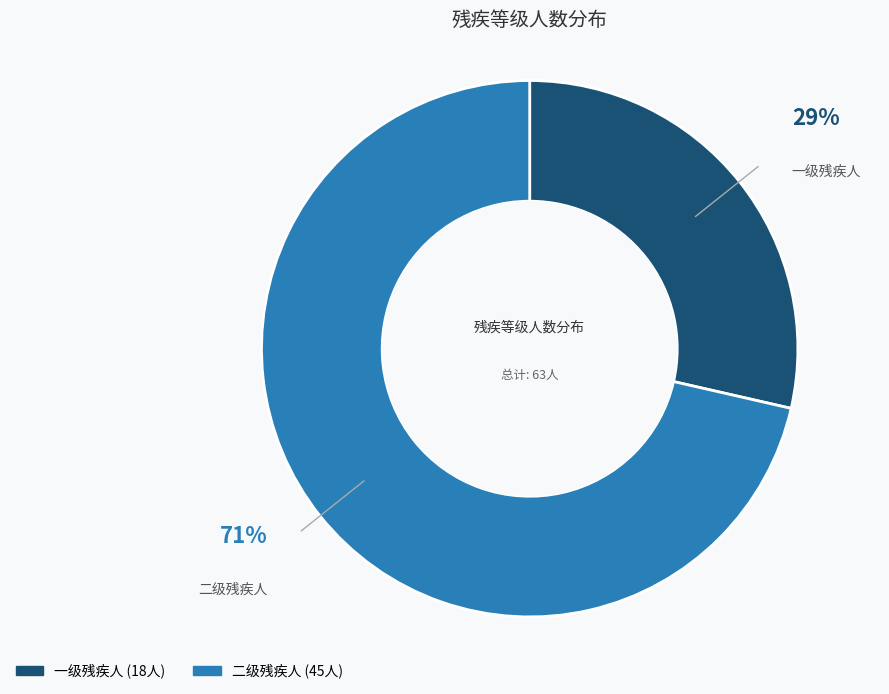

What is the smallest slice in the pie chart?

一级残疾人